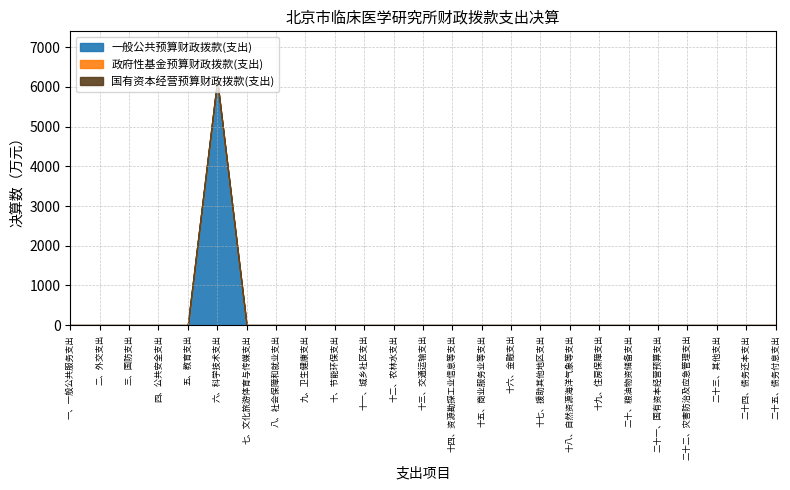

At how many categories does at least one series exceed 2039?

1